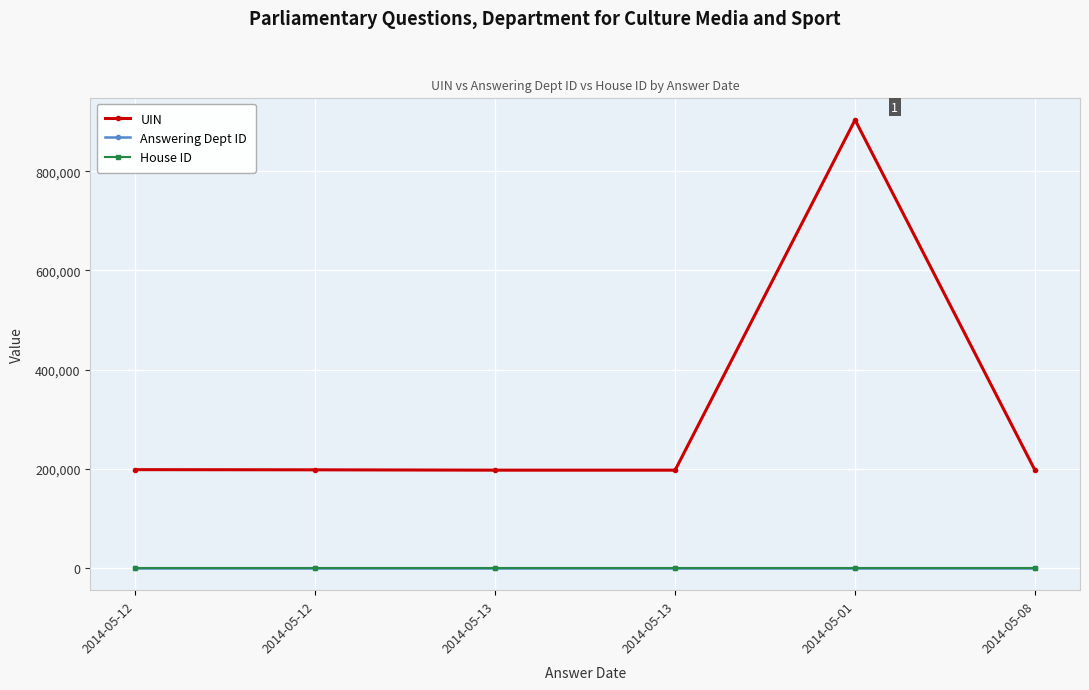

Is this an area chart (filled region under the line)?

No